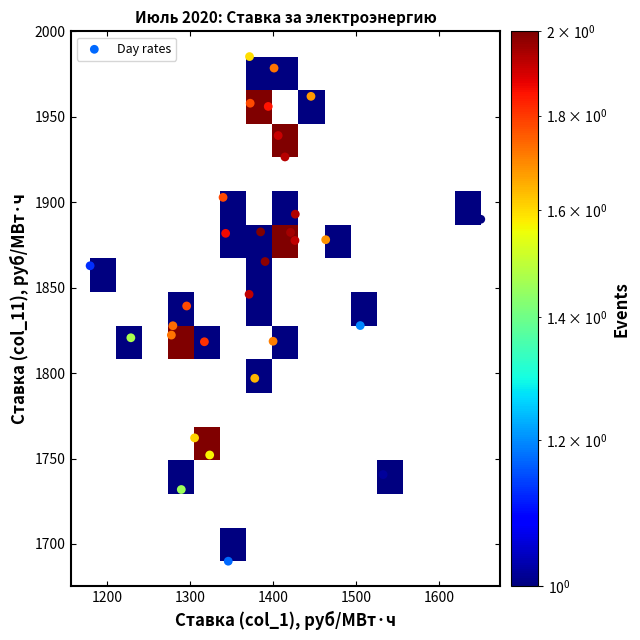

What is the range of X values (max minus min)?

470.9